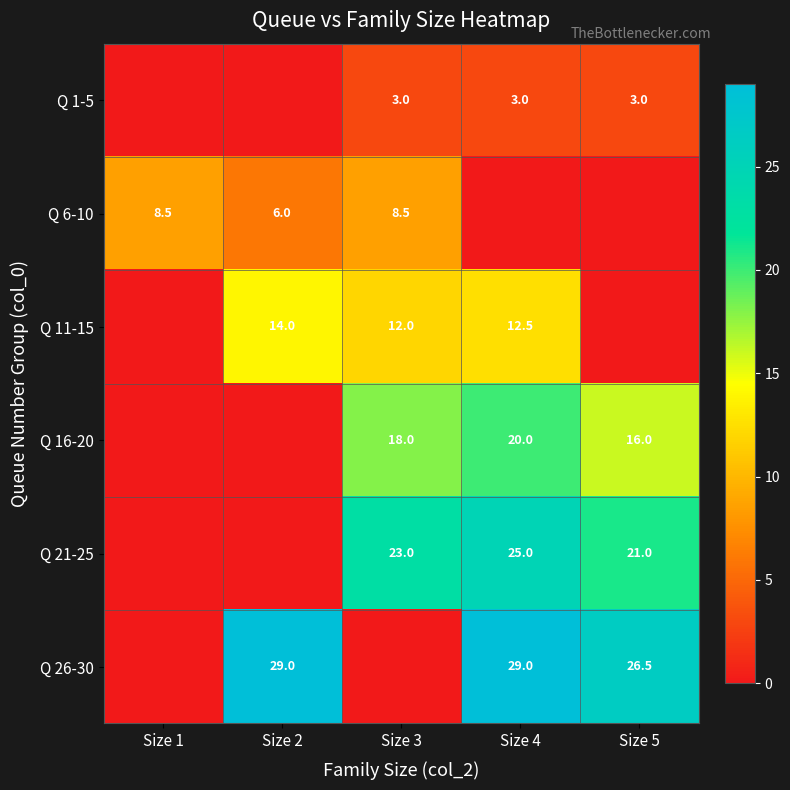

True or false: Q 6-10 has a value of 10.0 at Size 2.

False